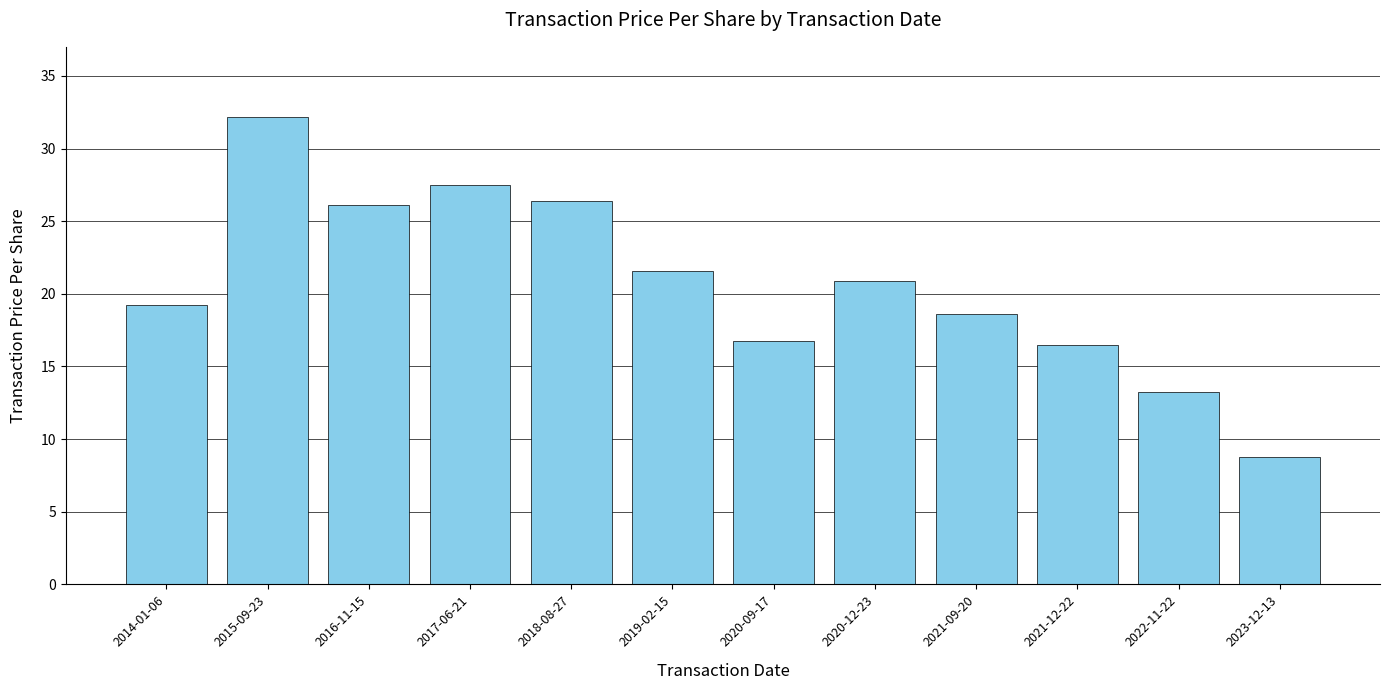

Does the chart contain stacked bars?

No